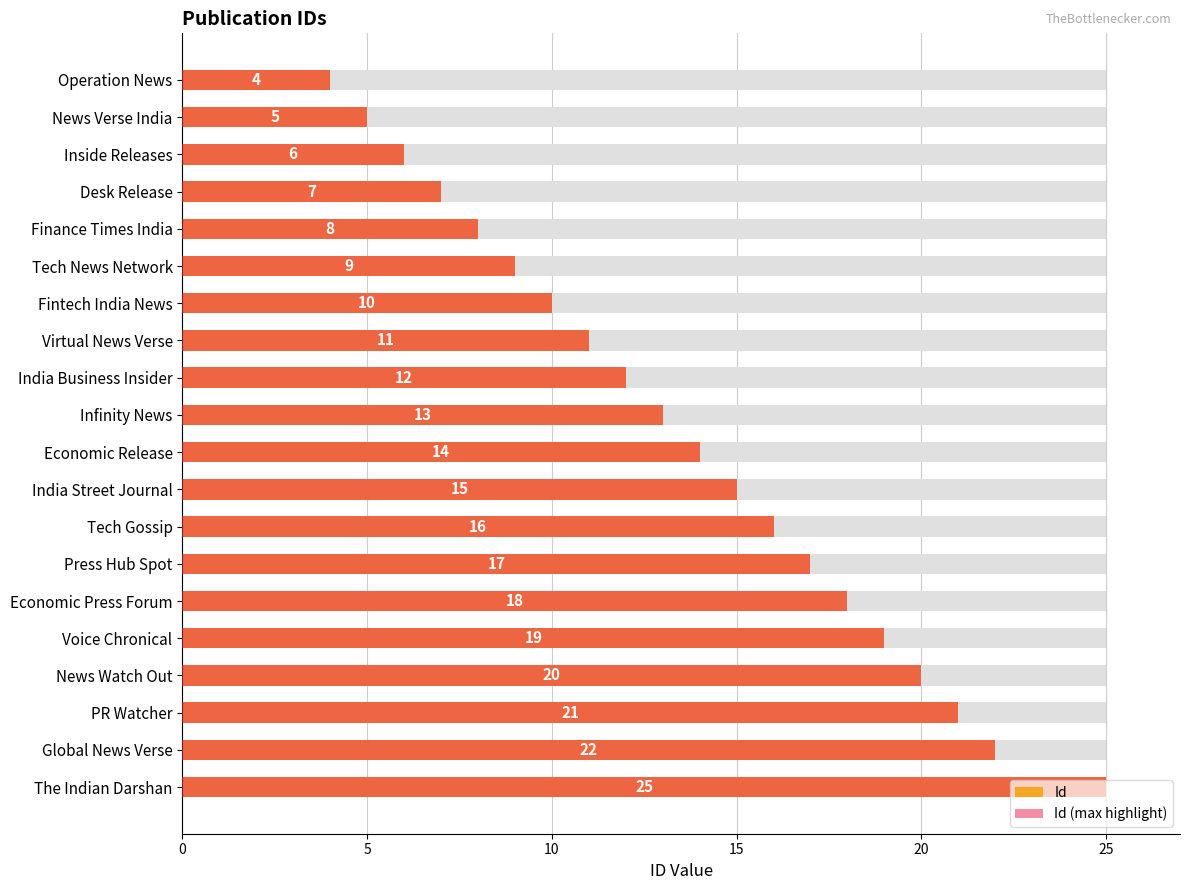

What is the average value of the Id (max highlight) series?

14